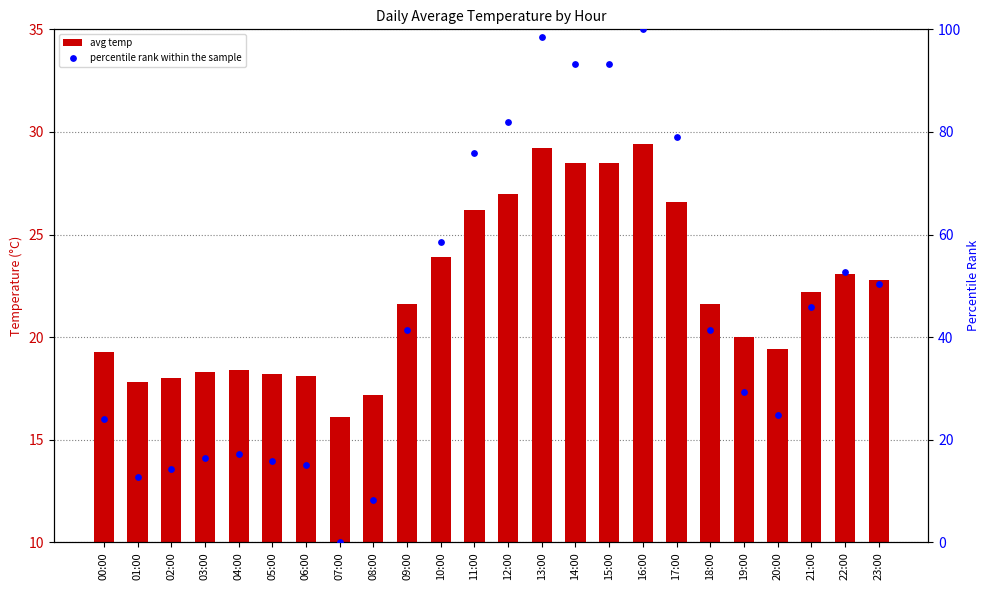

Which series contains the highest Y value?

percentile rank within the sample